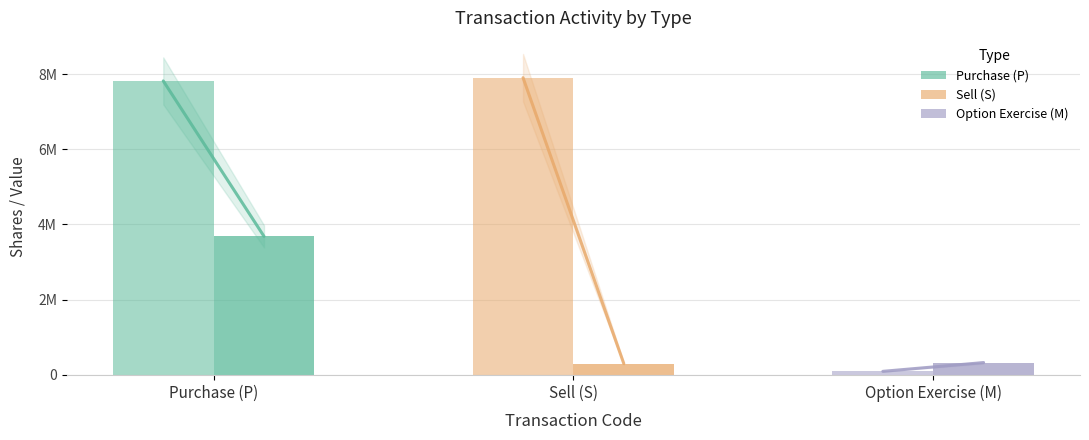

What position from the left is Sell (S)?

2